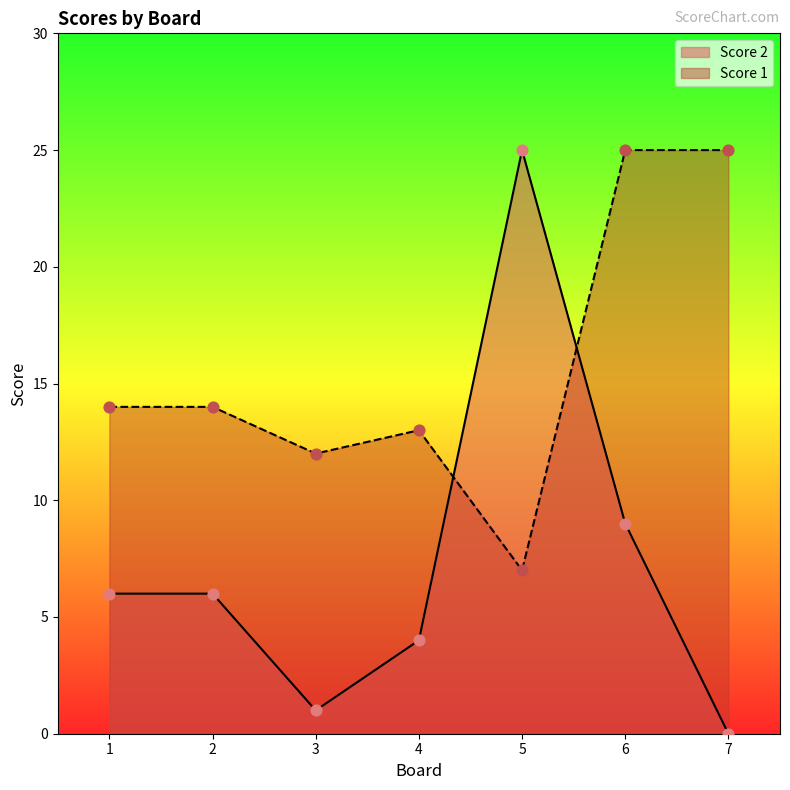

What is the total value across all series at 1?

20